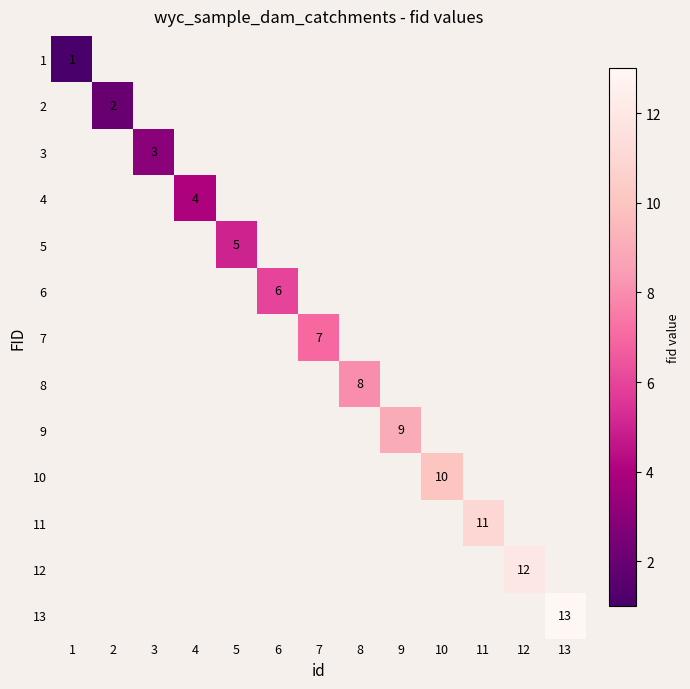

Is it true that 11 equals 11 at 11?

True